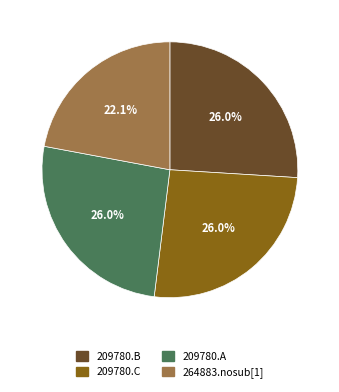

Does 209780.B account for over 50% of the chart?

No